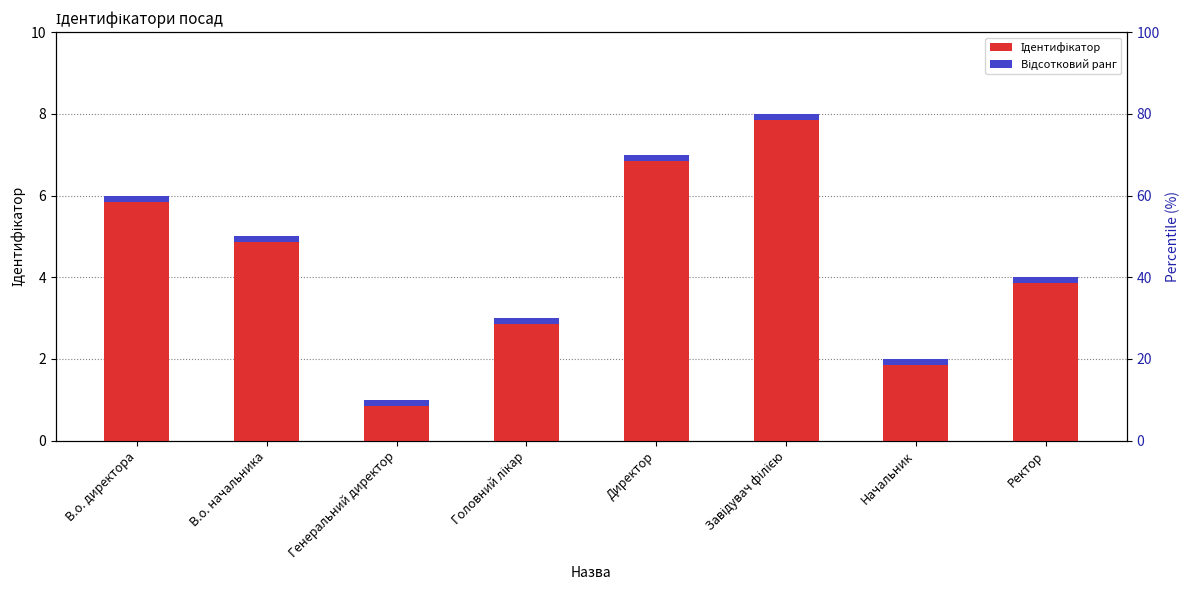

What is the change in value from В.о. начальника to Генеральний директор?

-4